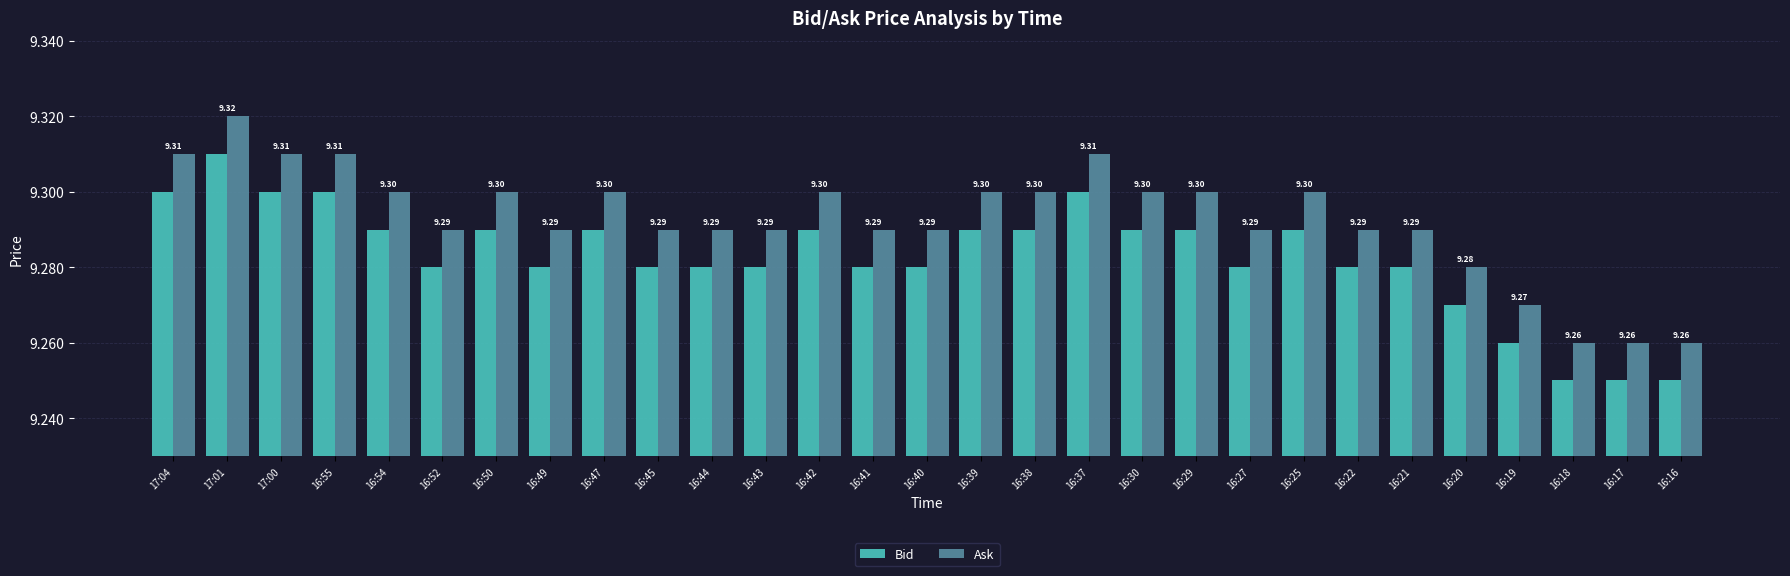

What is the label of the 15th bar from the left?

16:40